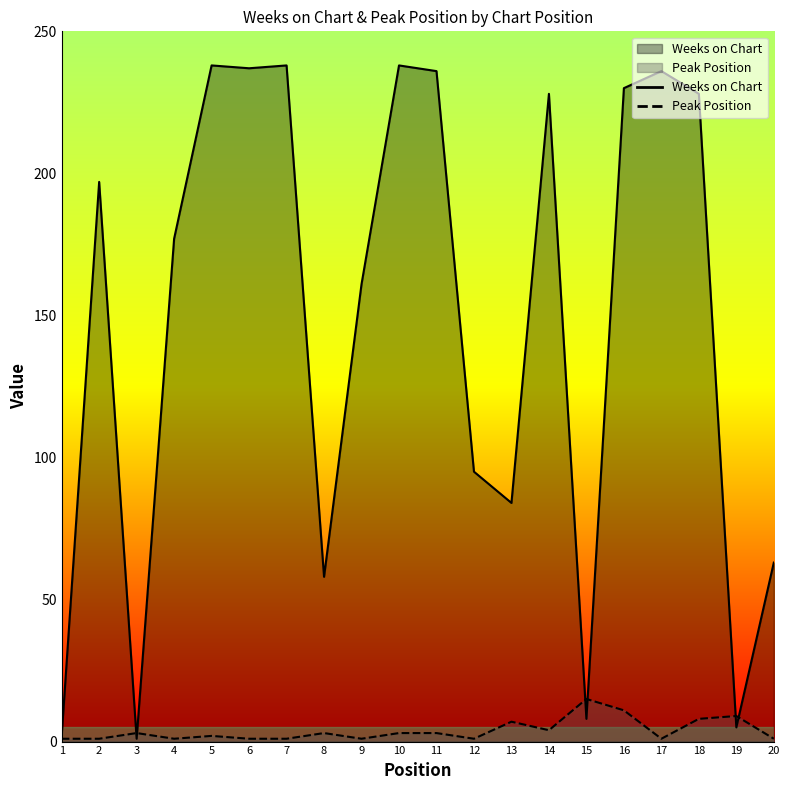

What is the sum of the Peak Position values at 10 and 19?

12